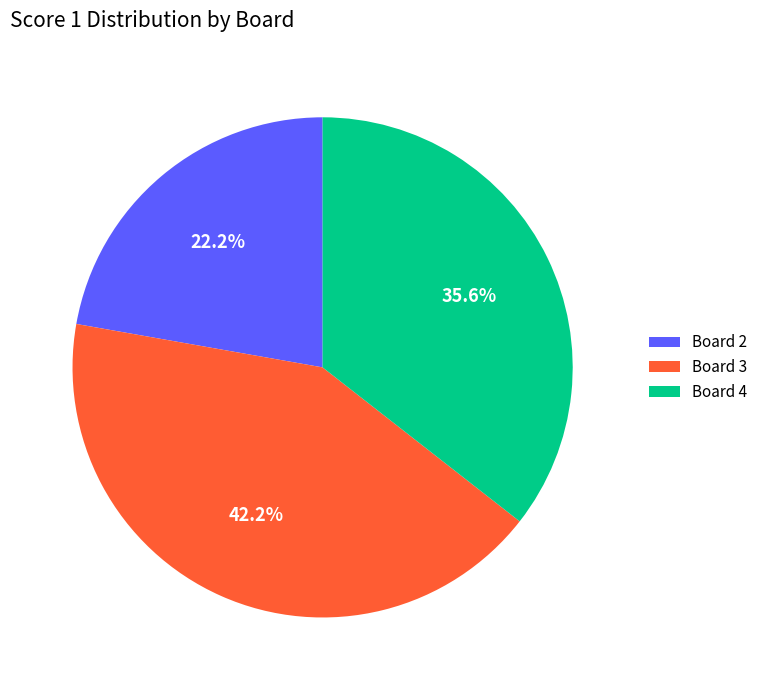

Does any single category account for the majority?

No